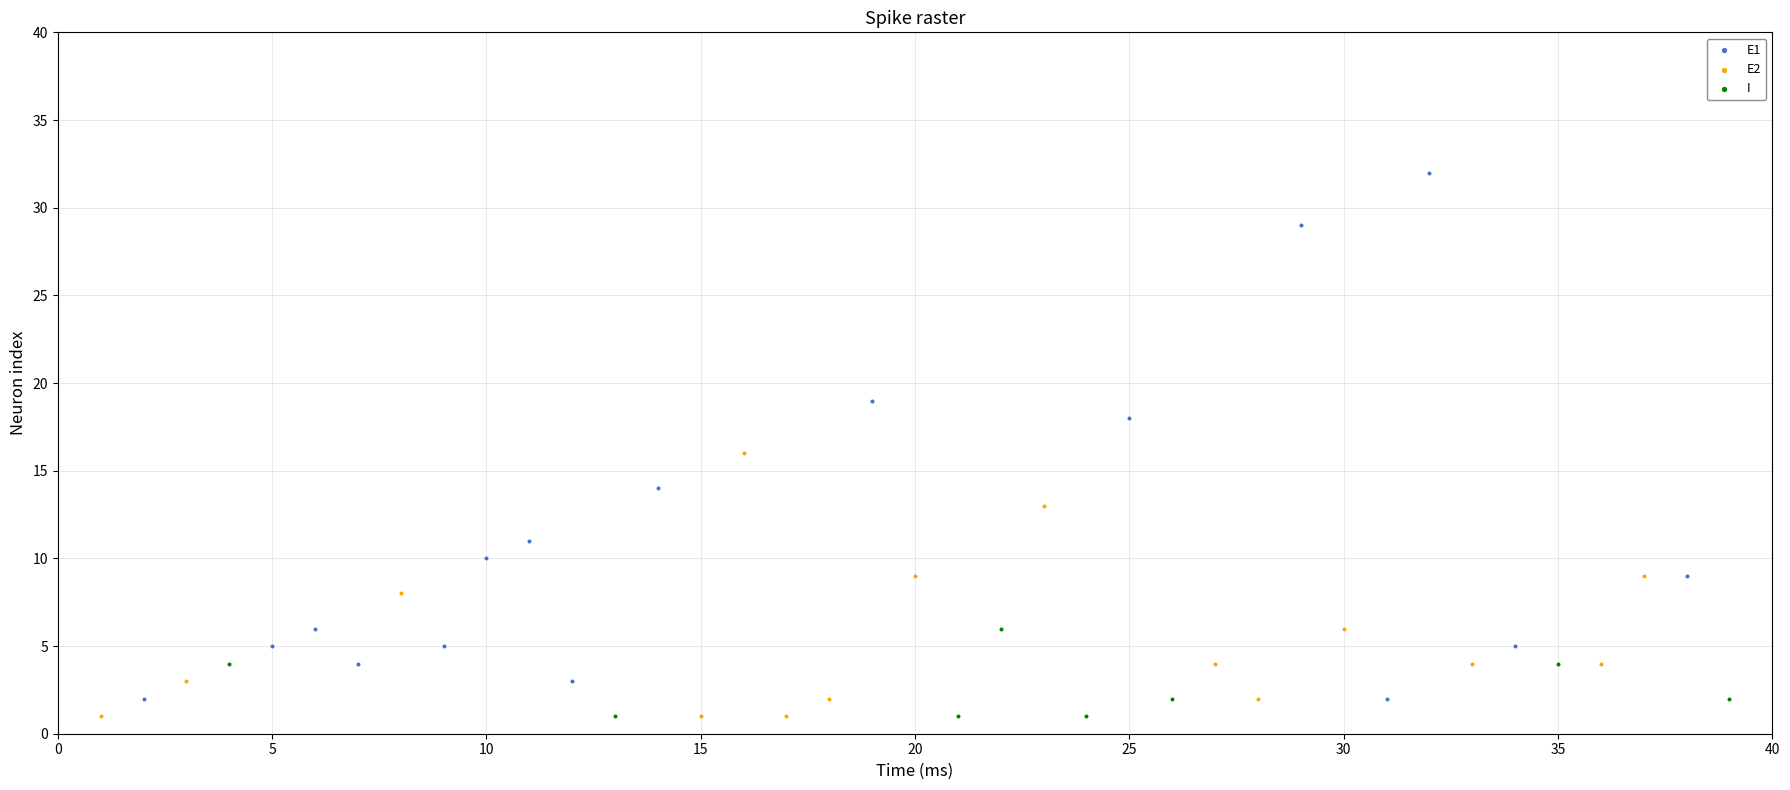

What are all the series names shown in the legend?

E1, E2, I